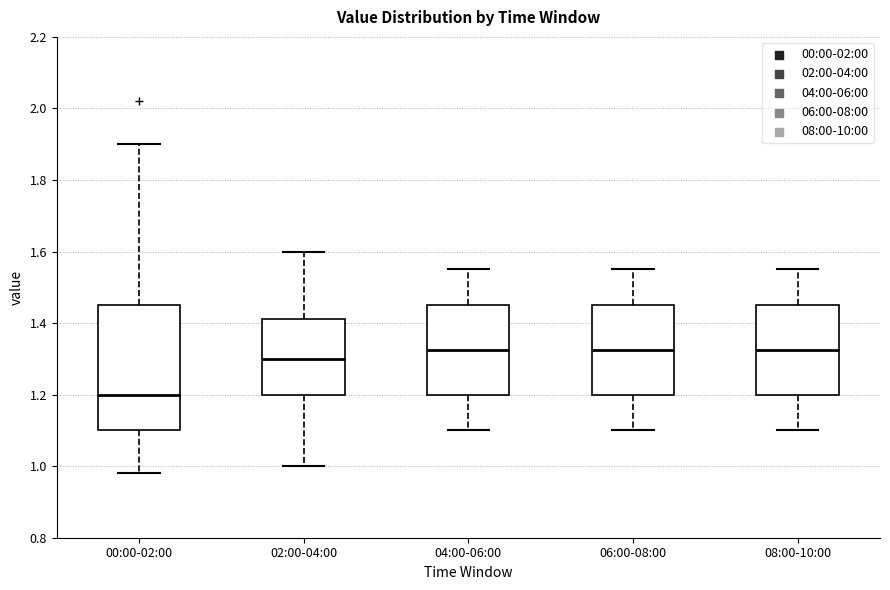

Where is the lower edge of the box for 08:00-10:00 on the y-axis? The values are not printed on the chart, so give them approximately, as read against the axis.

1.20